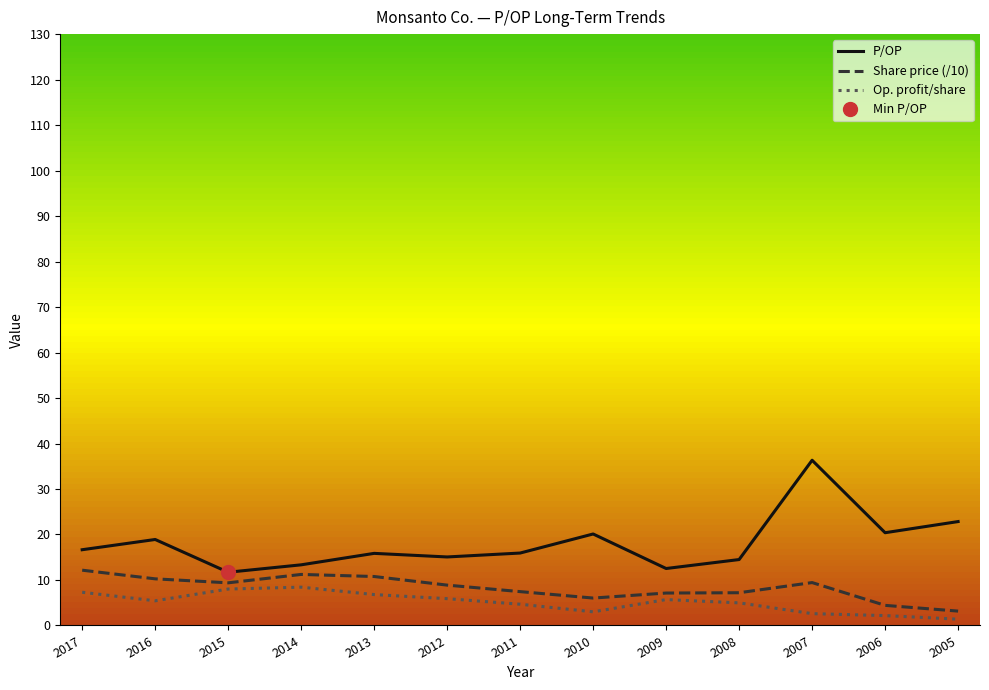

What is the sum of the Share price (/10) values at 2012 and 2008?

16.1